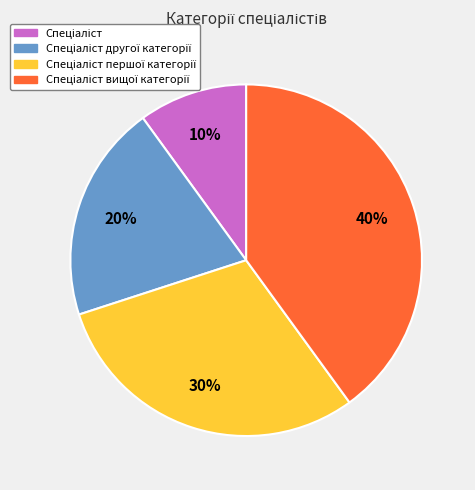

To the nearest percent, what is the average slice percentage?

25%